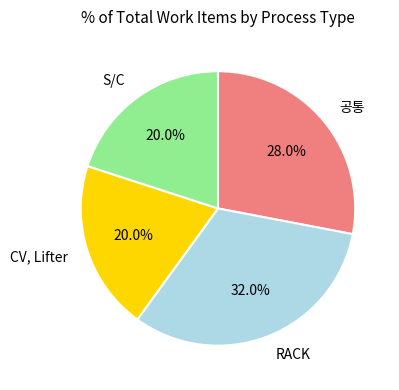

Is there any slice that represents more than half of the pie?

No